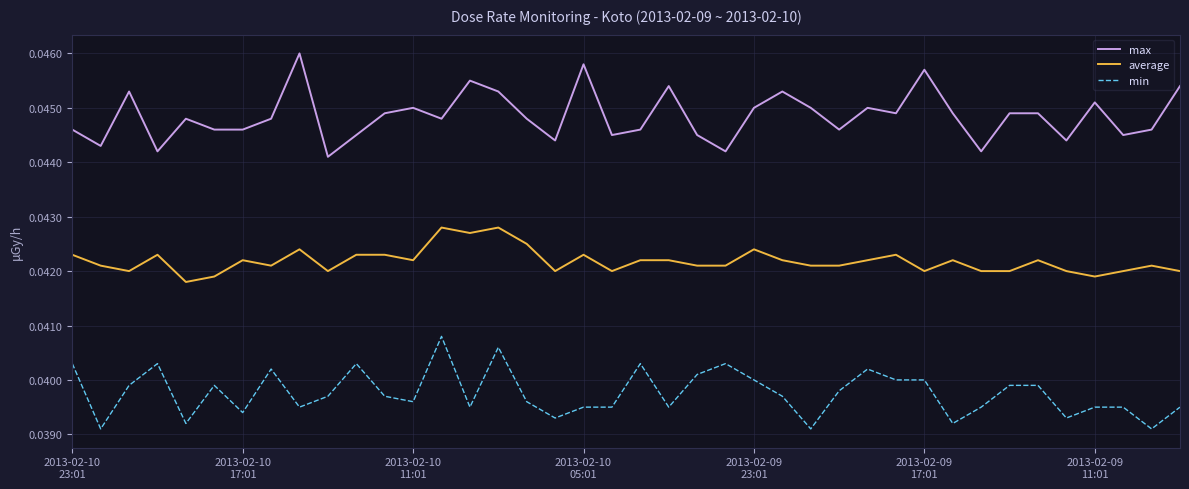

List the series in order of their overall mean, highest first.

max, average, min